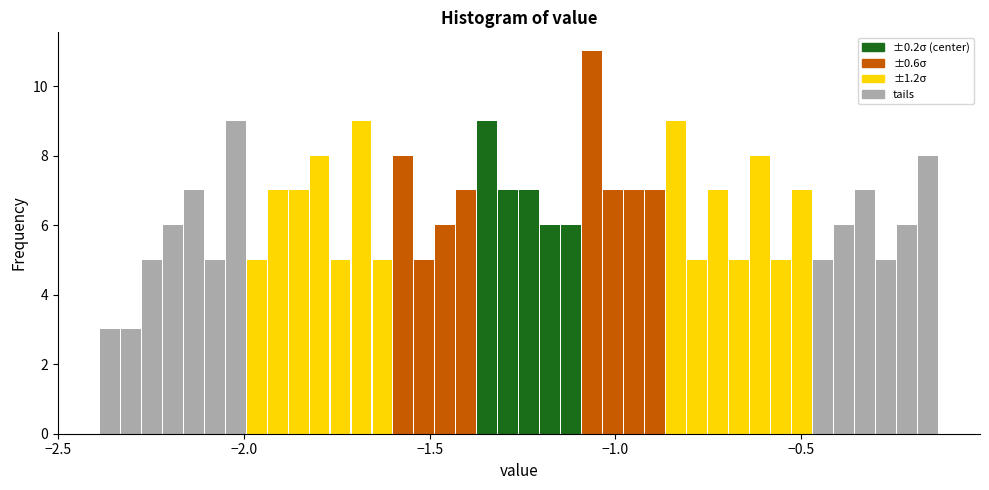

Around what value on the x-axis is the tallest bar? Give the approximate position of its centre, as read against the axis.

-1.05